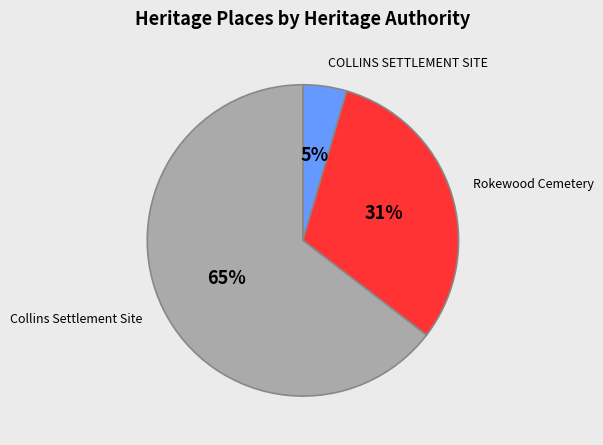

Between 65% and 31%, which is larger?

65%